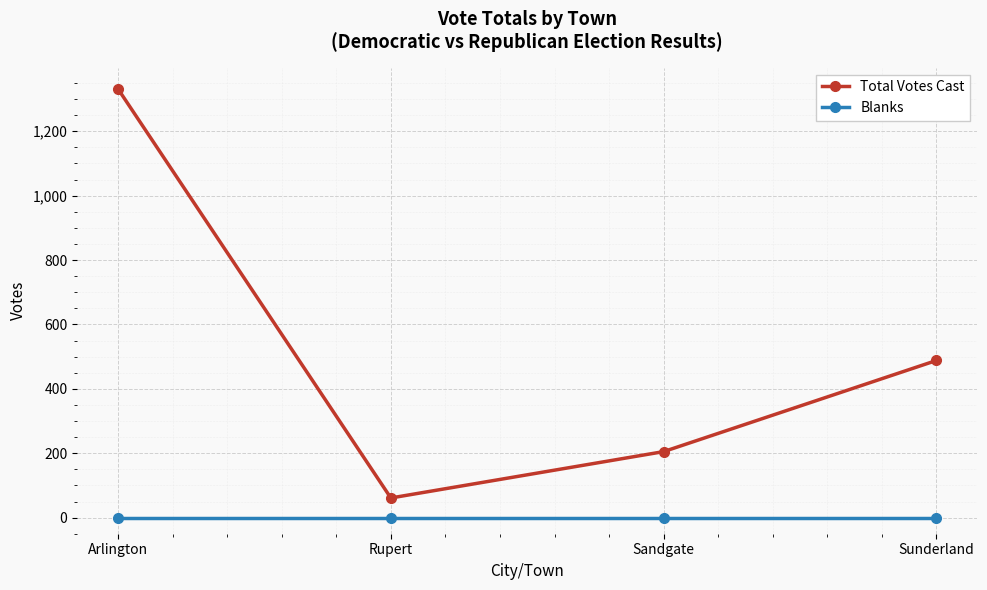

Which series has the largest total across all categories?

Total Votes Cast